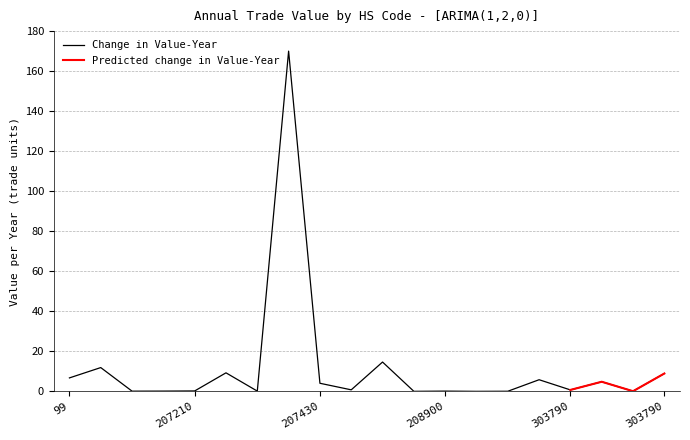

What is the average value?

11.9